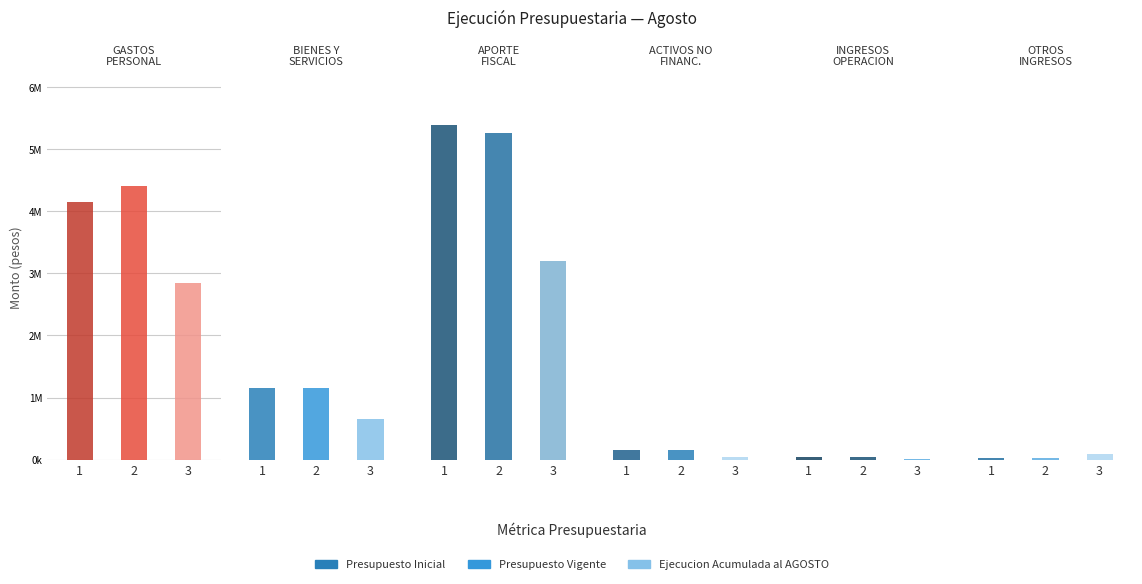

Which series has the largest range (max minus min)?

Presupuesto Inicial